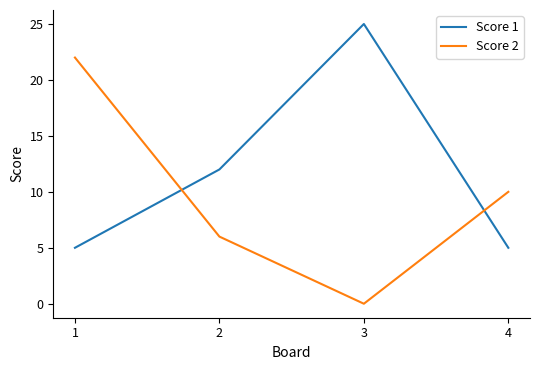

What is the average value of the Score 1 series?

12